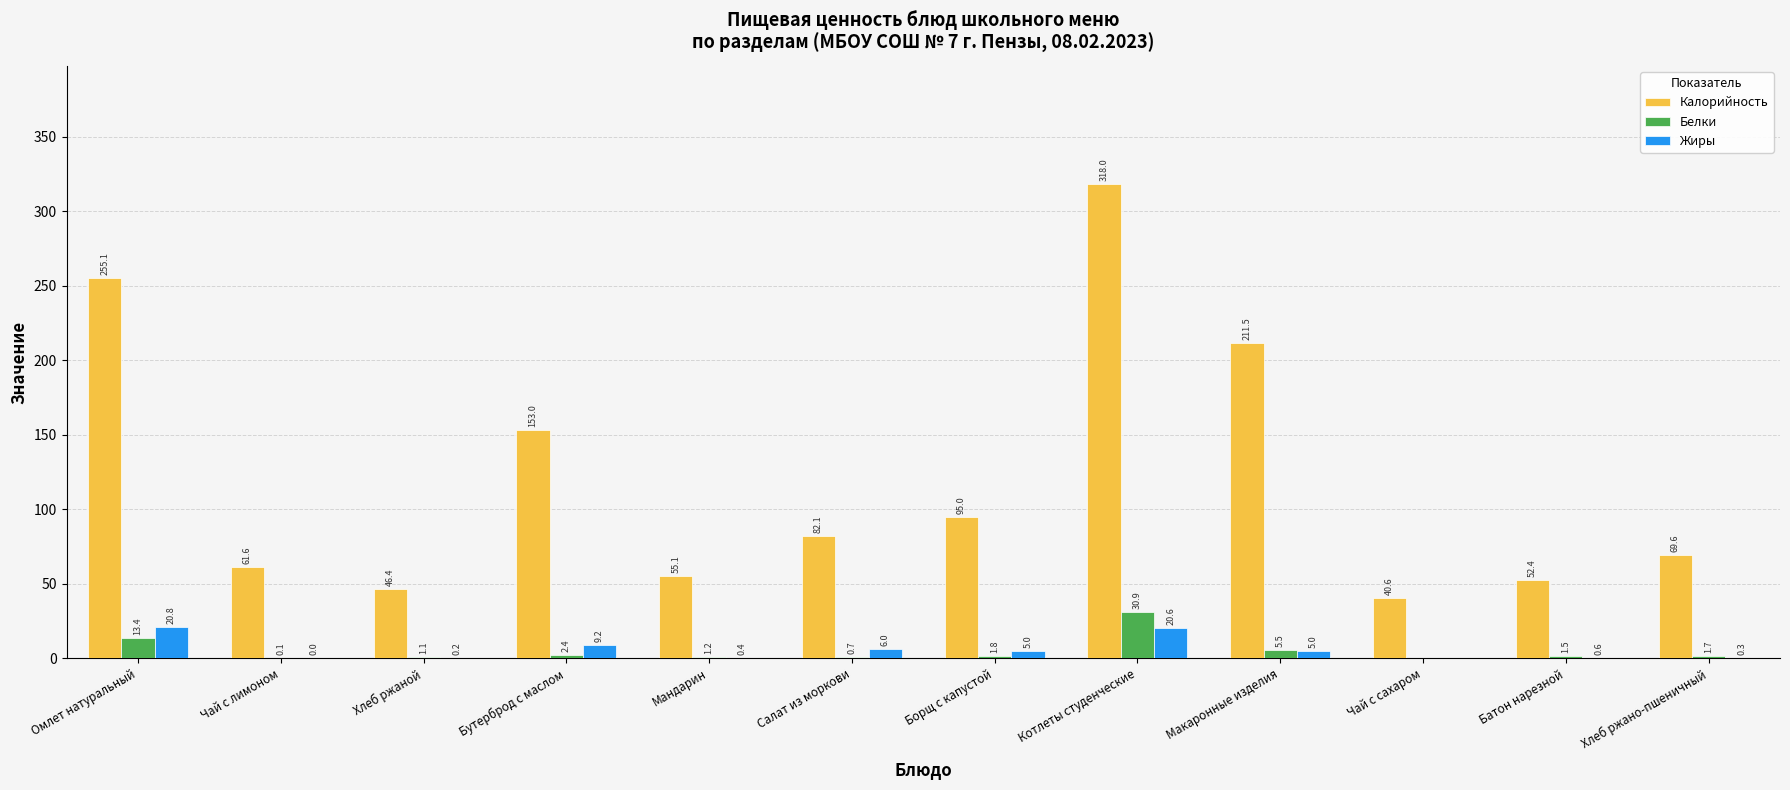

At which category is the sum across all series the highest?

Котлеты студенческие